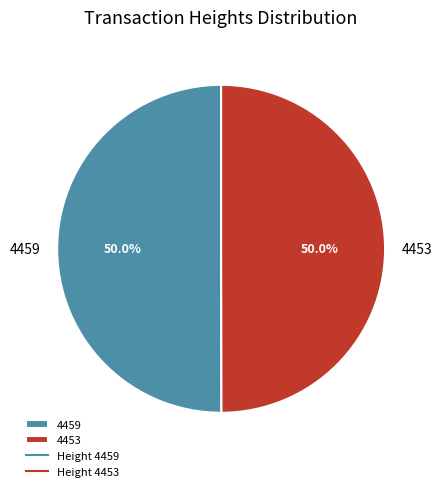

Approximately how many times larger is the value at 4459 compared to 4453?

1.0